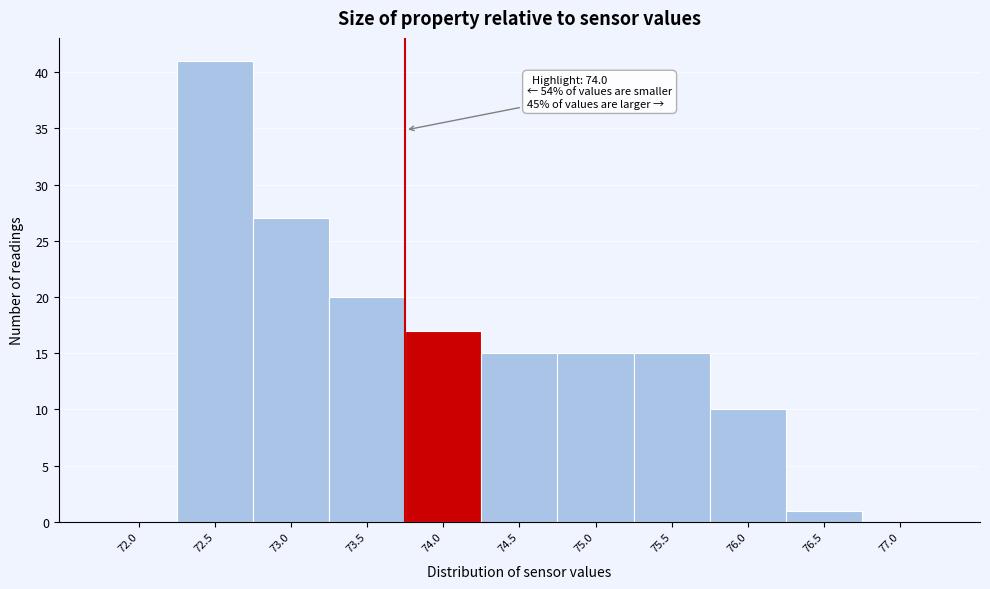

Reading left to right, what are all the values shown in this chart?

72.0=0	72.5=41	73.0=27	73.5=20	74.0=17	74.5=15	75.0=15	75.5=15	76.0=10	76.5=1	77.0=0